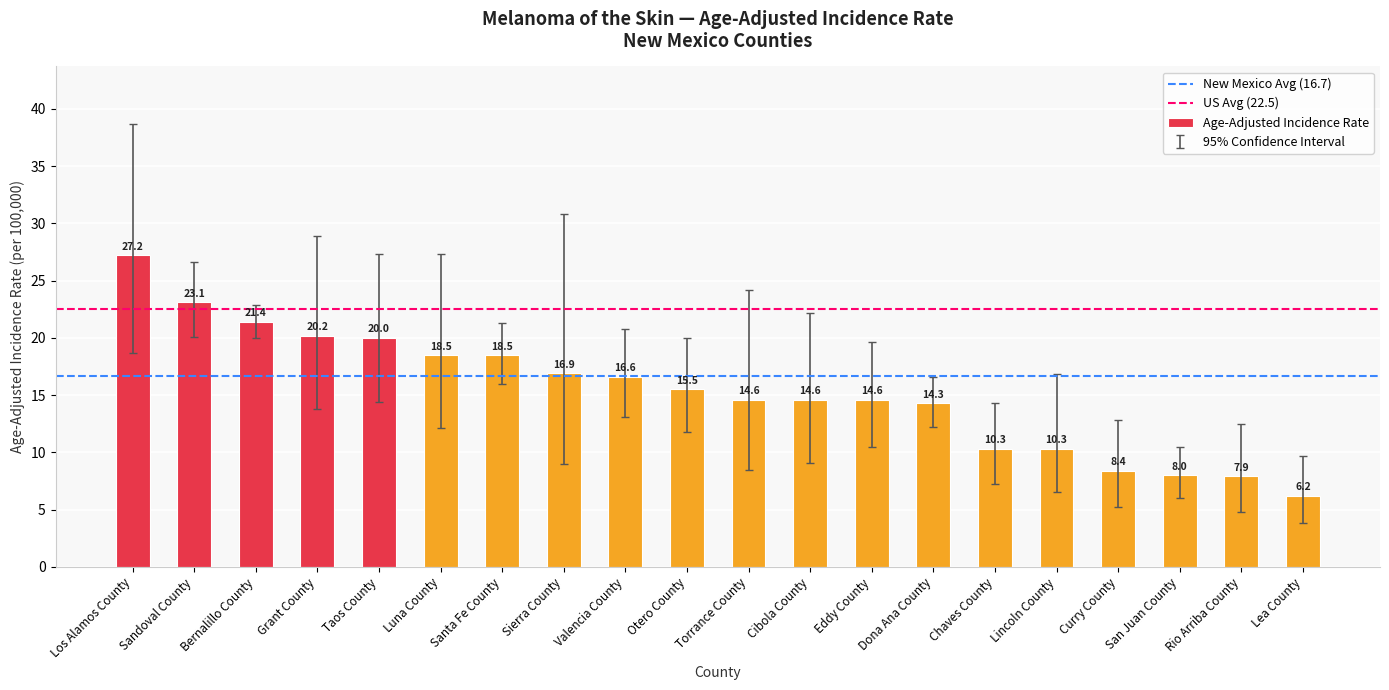

Where does the data first go above 15?

Los Alamos County